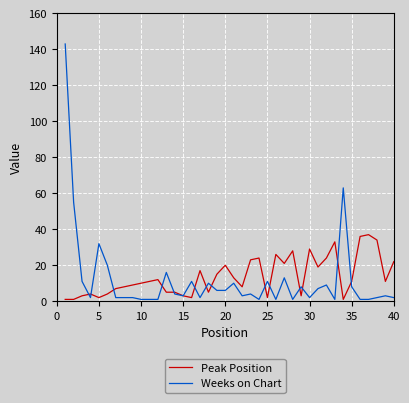

At how many categories does at least one series exceed 89?

1